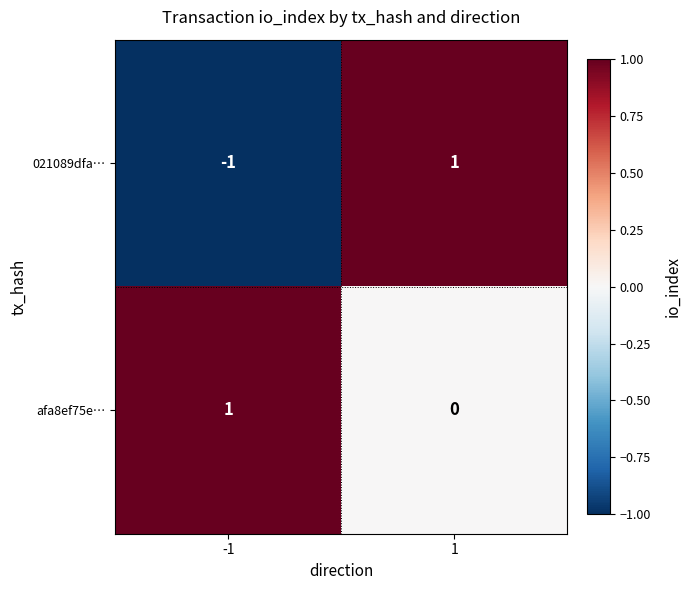

List the labels in order of 021089dfa… value, smallest first.

-1, 1